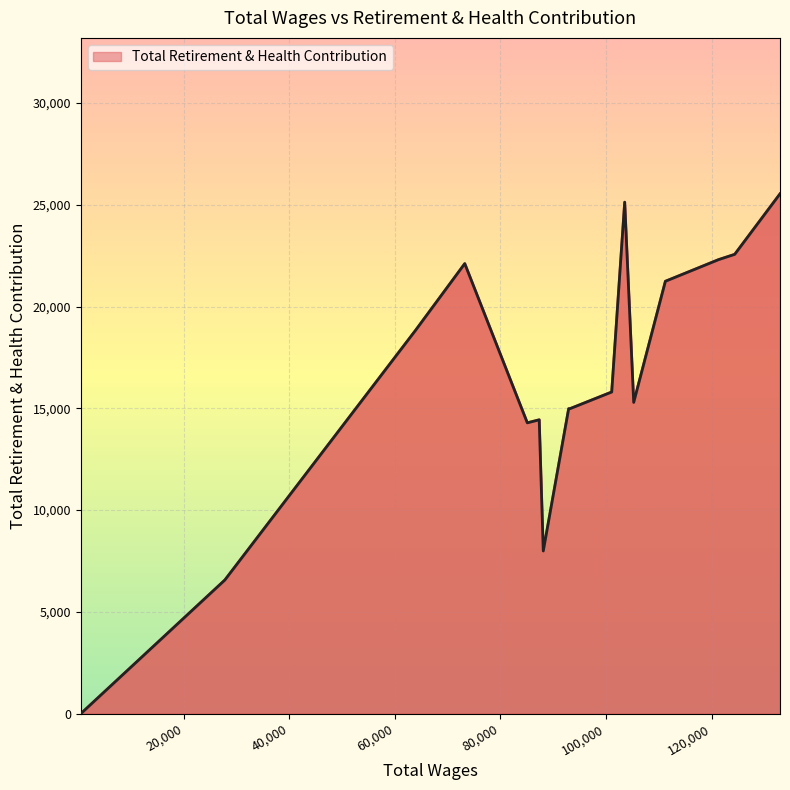

What is the greatest value displayed?

25536